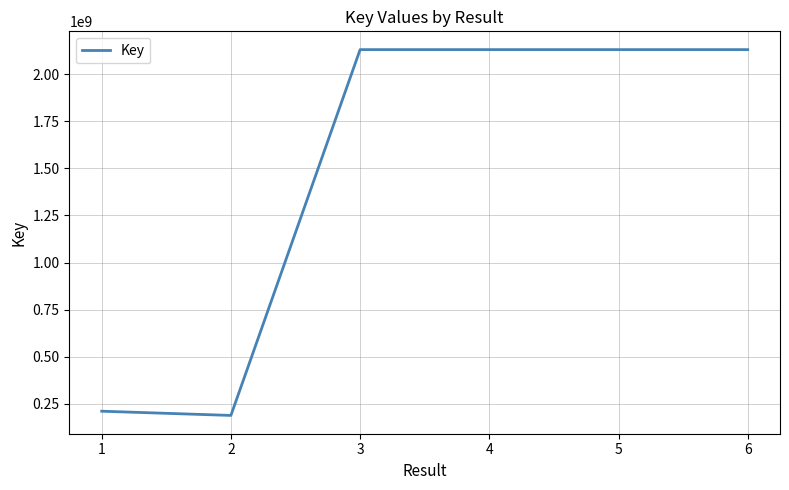

Approximately how many times larger is the value at 6 compared to 1?

10.1